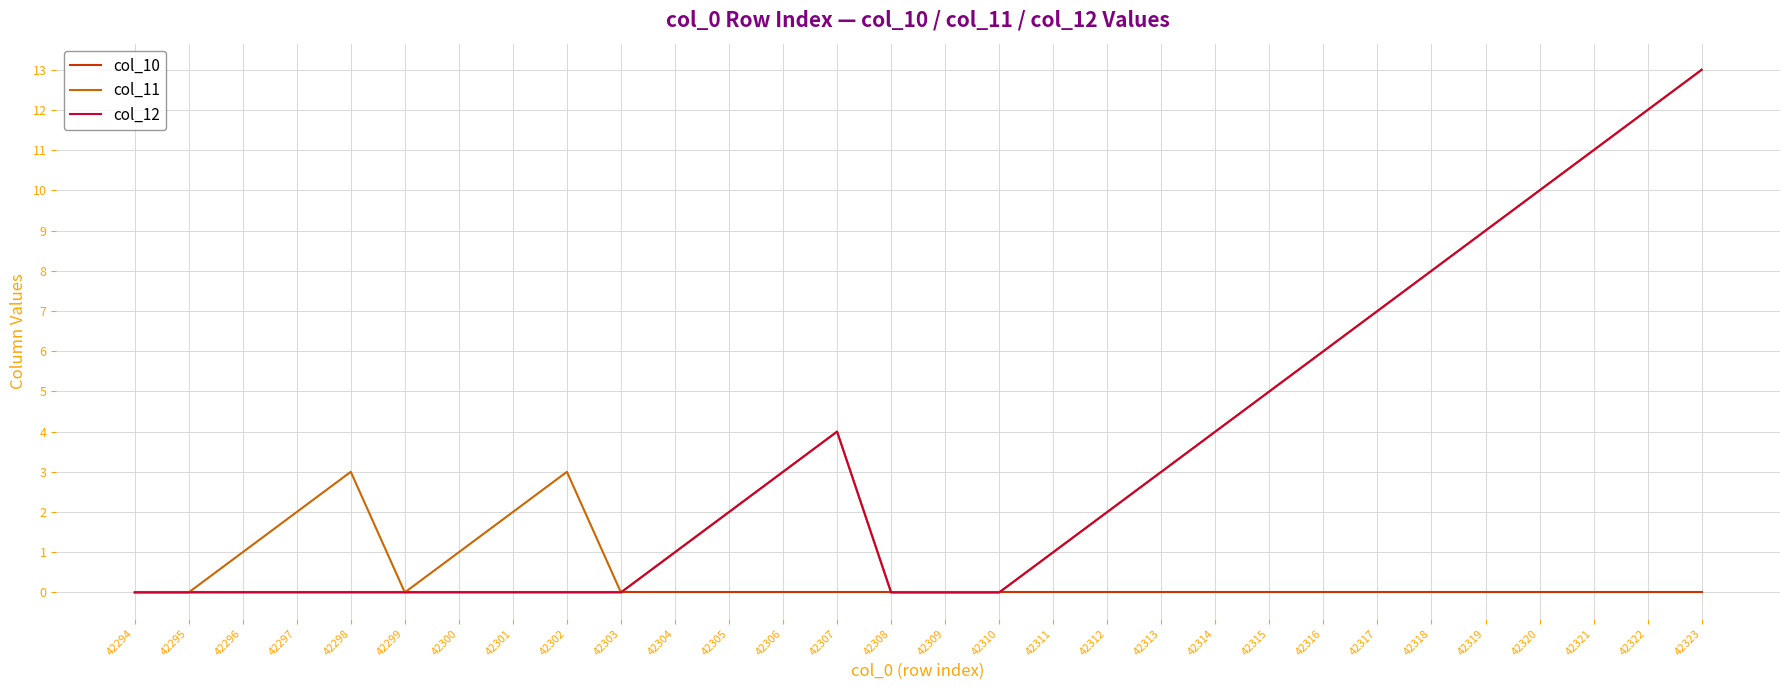

What are all the series names shown in the legend?

col_10, col_11, col_12